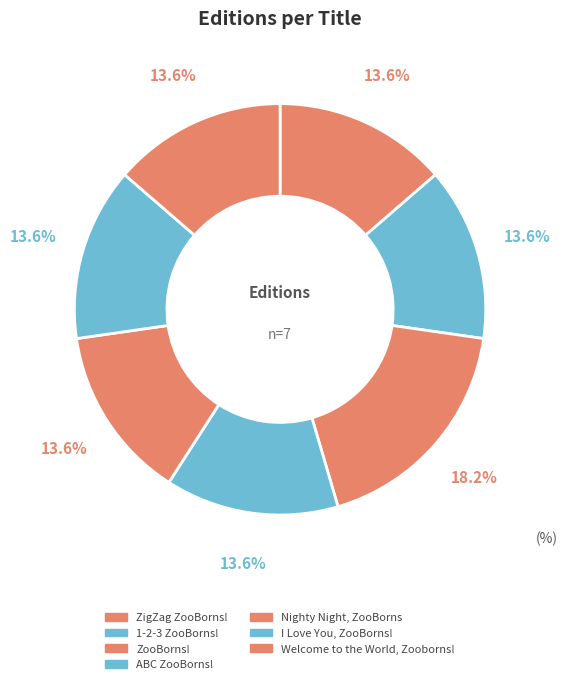

To the nearest percent, what percentage of the pie is Welcome to the World, Zooborns!?

14%